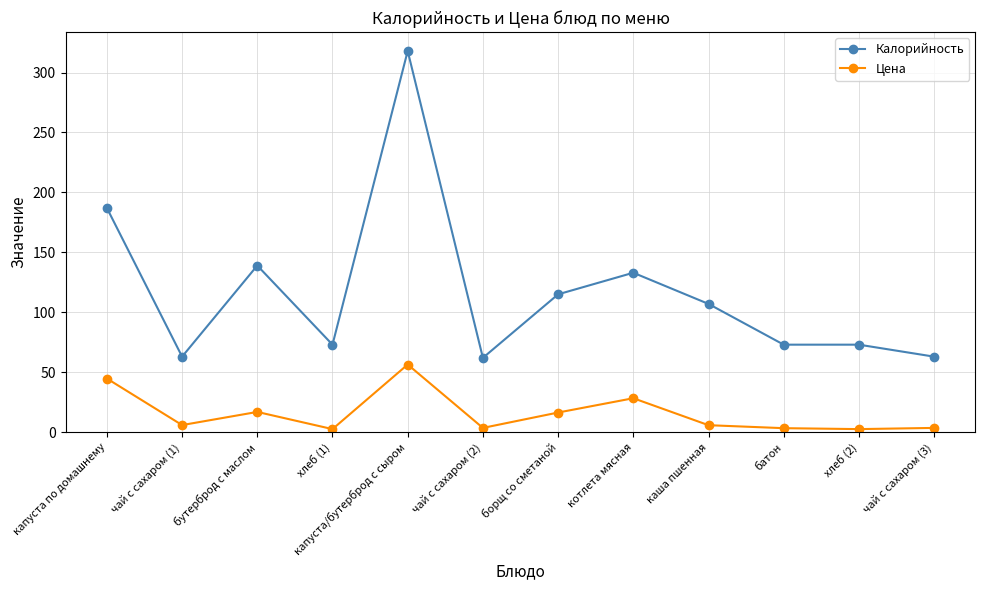

Is the value of Калорийность at котлета мясная greater than the value of Цена at котлета мясная?

Yes